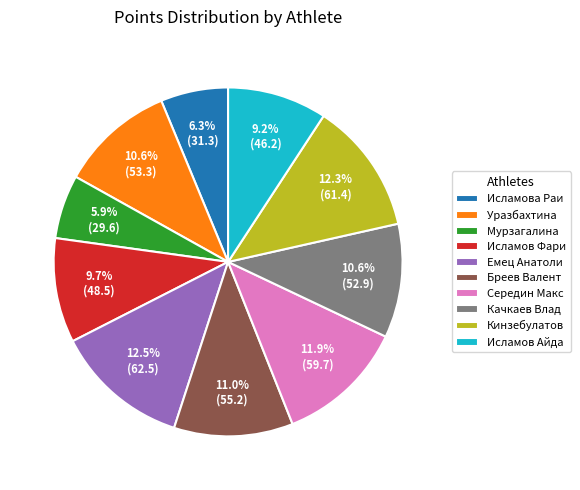

Do Емец Анатоли and Исламова Раи together represent more than half of the pie?

No